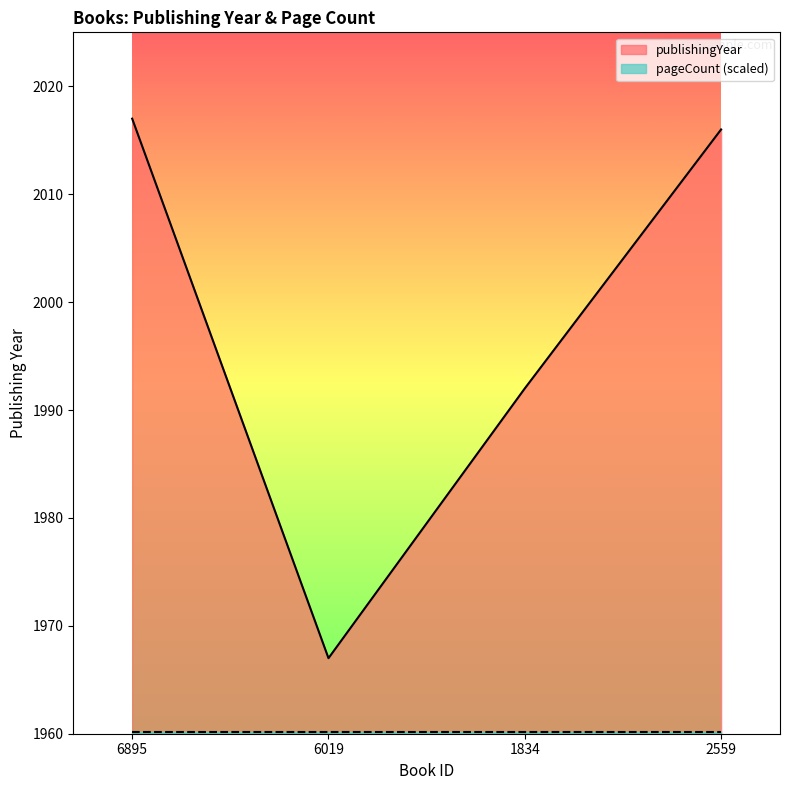

List the labels in order of value, smallest first.

6019, 1834, 2559, 6895